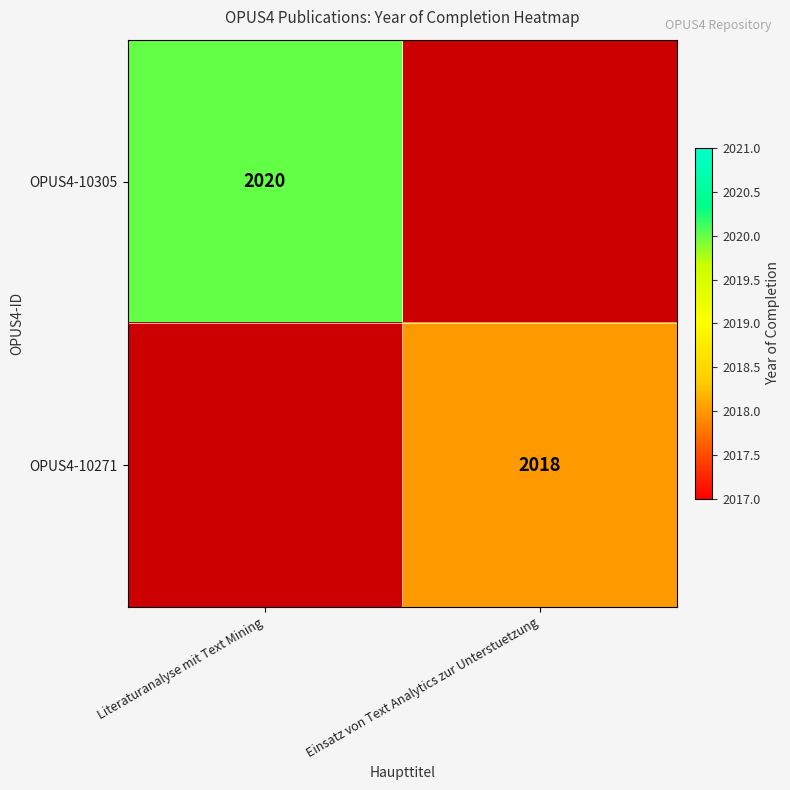

Is the value of OPUS4-10271 at Einsatz von Text Analytics zur Unterstuetzung greater than the value of OPUS4-10305 at Literaturanalyse mit Text Mining?

No